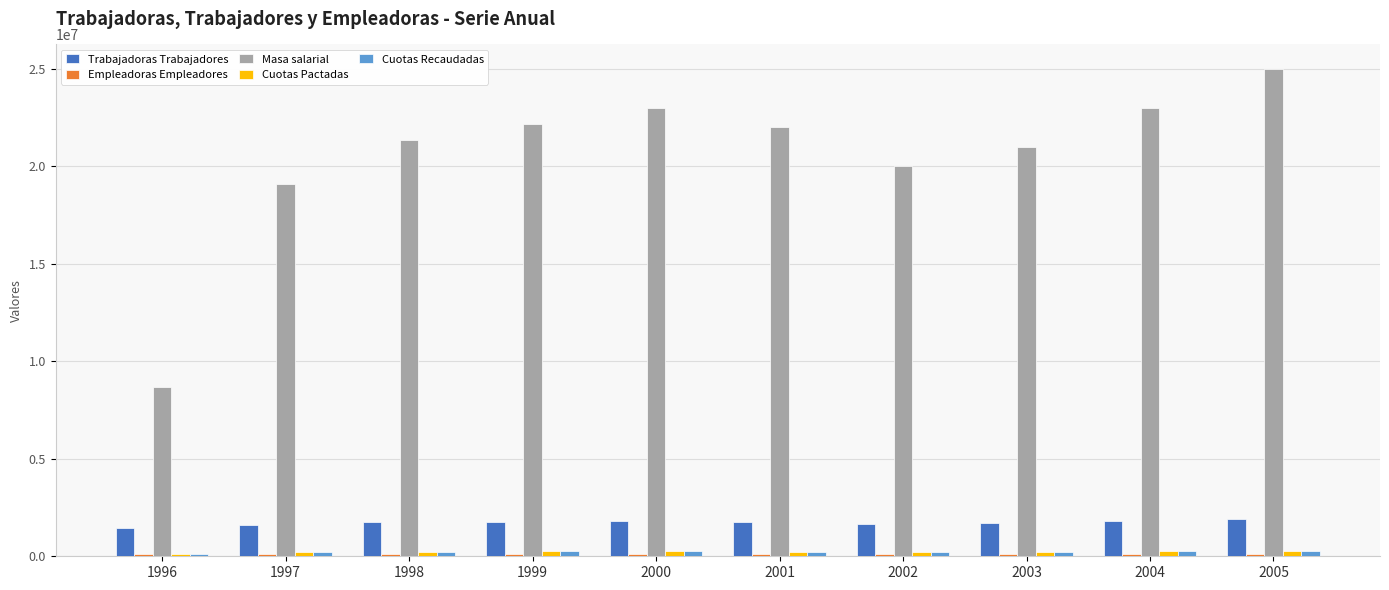

What is the average value of the Cuotas Pactadas series?

228380.2